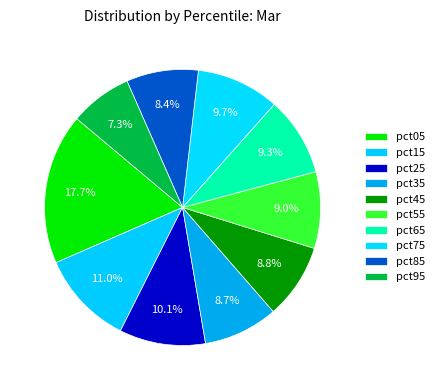

How much of the chart is everything except pct65?

90.7%